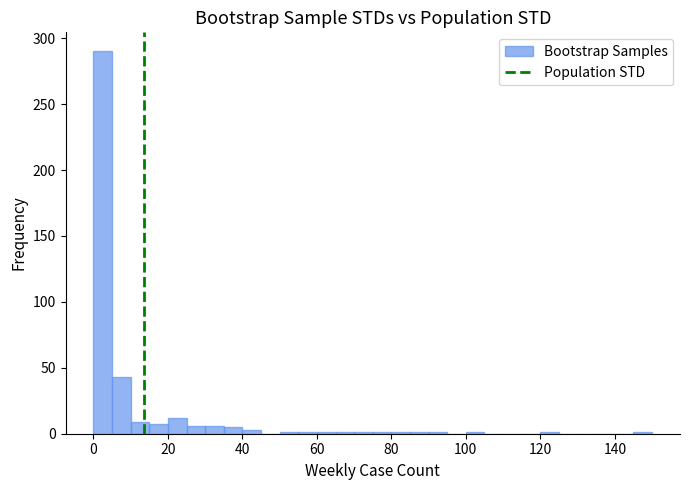

Read against the x-axis, roughly where is the centre of the tallest bar?

2